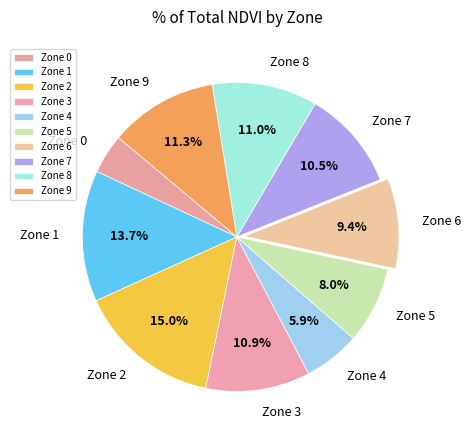

Is it true that Zone 7 is 1% of the pie?

False